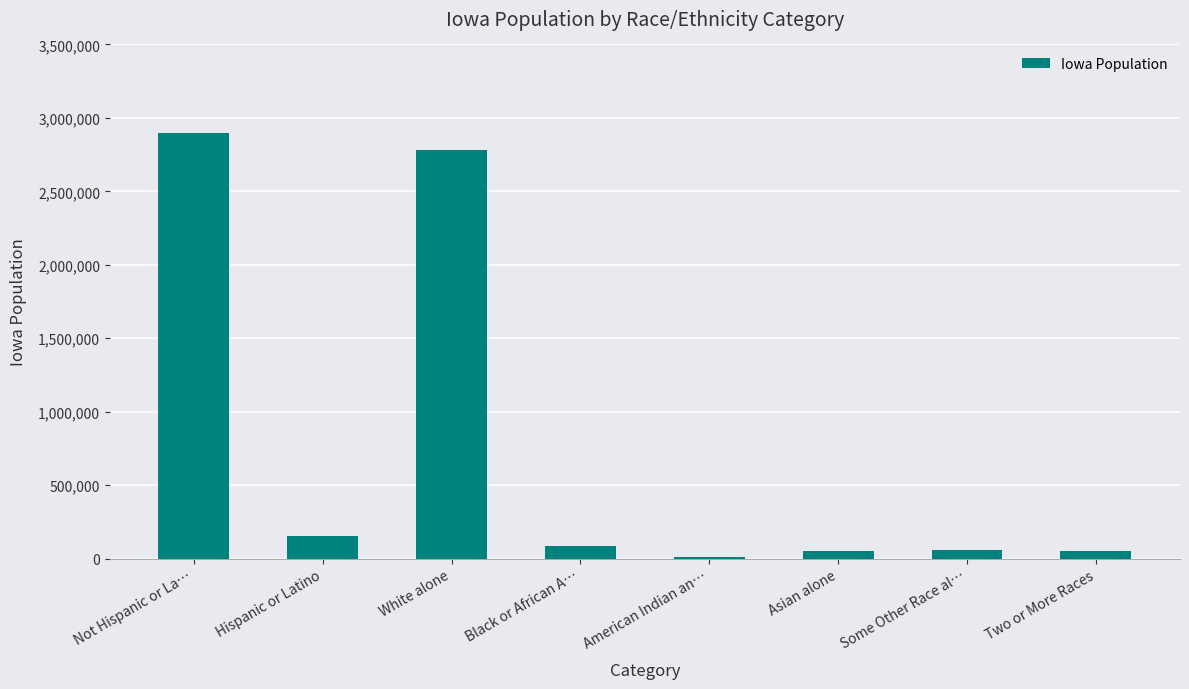

What is the average value?

761338